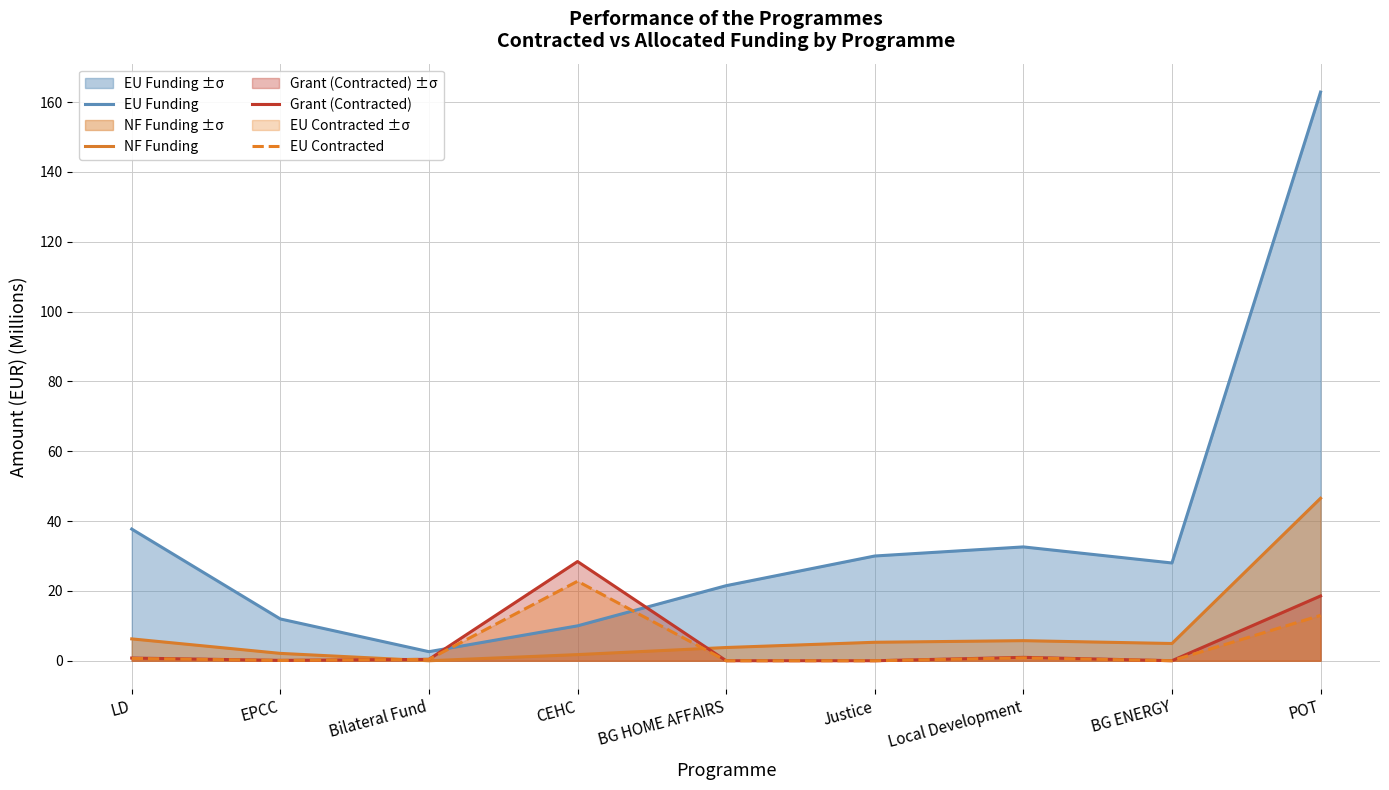

What is the value of the NF Funding point at the 5th from the left?

3.8